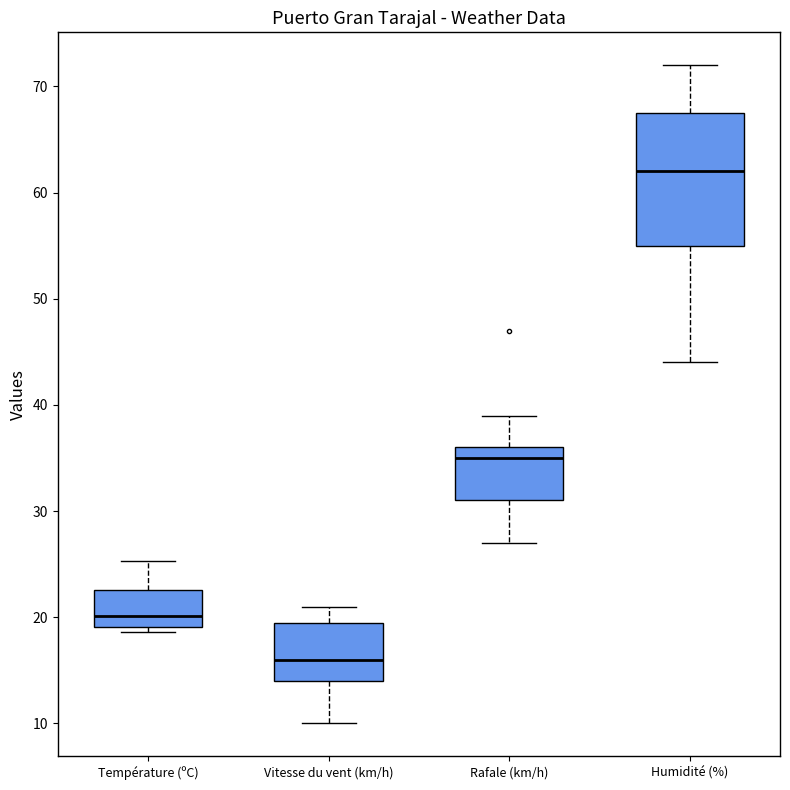

Comparing the boxes themselves (not the whiskers), which one is the tallest?

Humidité (%)